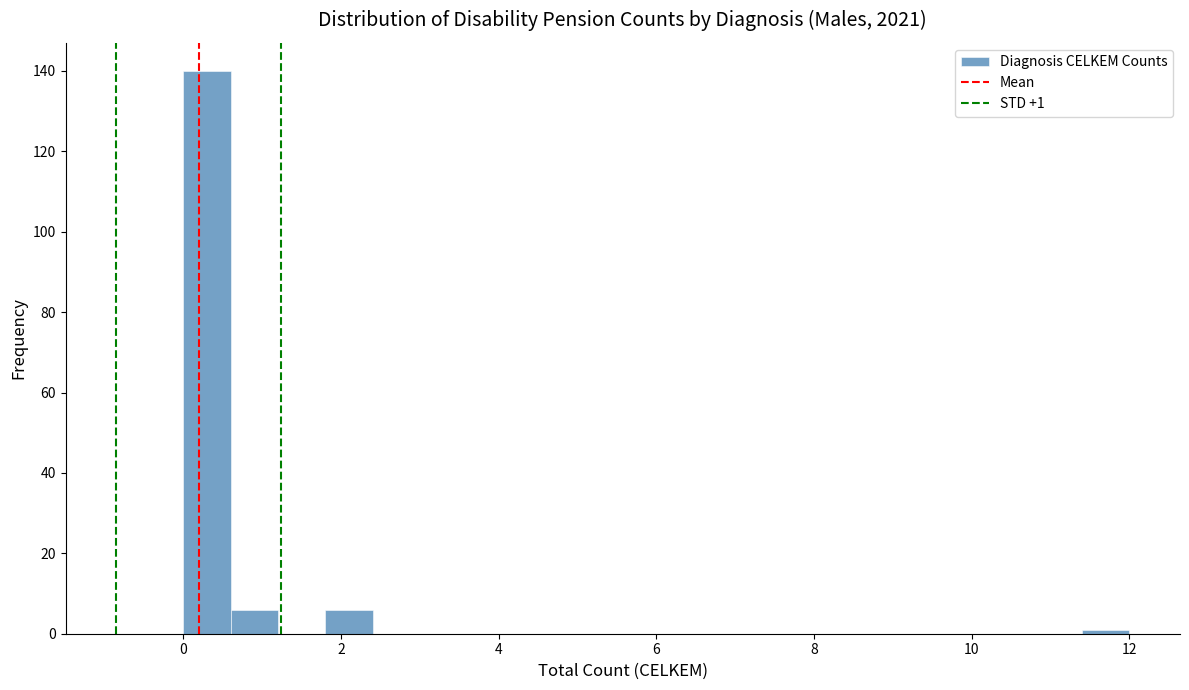

Read against the x-axis, roughly where is the centre of the tallest bar?

0.4